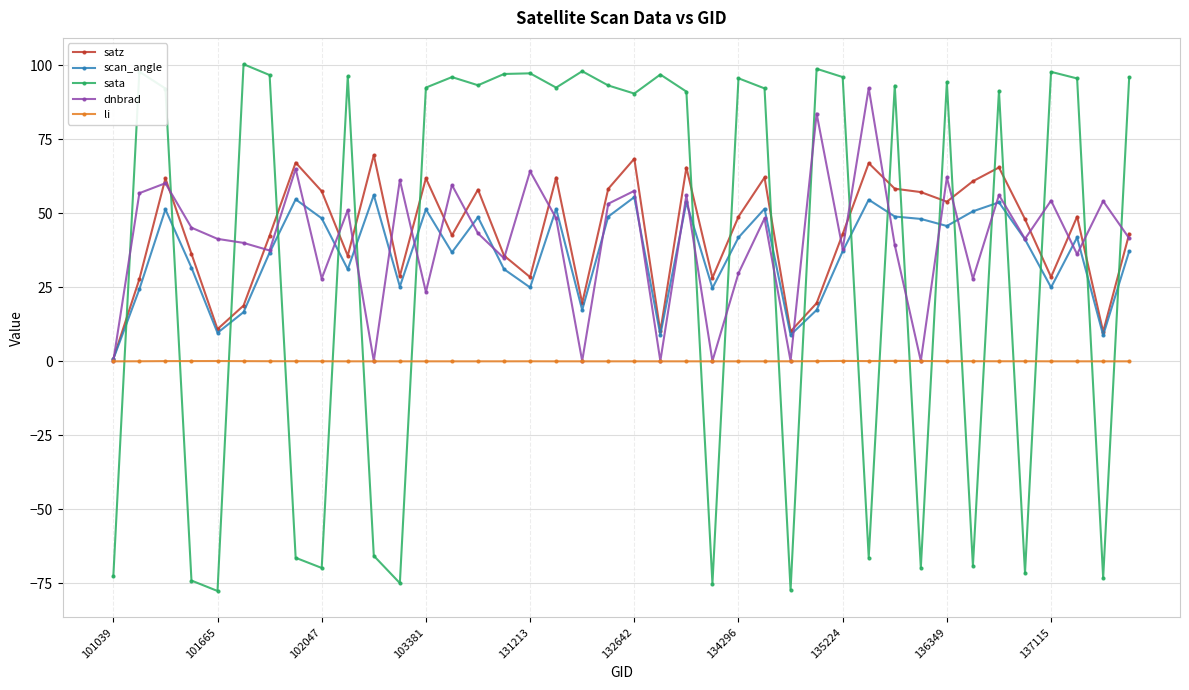

How many times do dnbrad and sata cross each other?

21